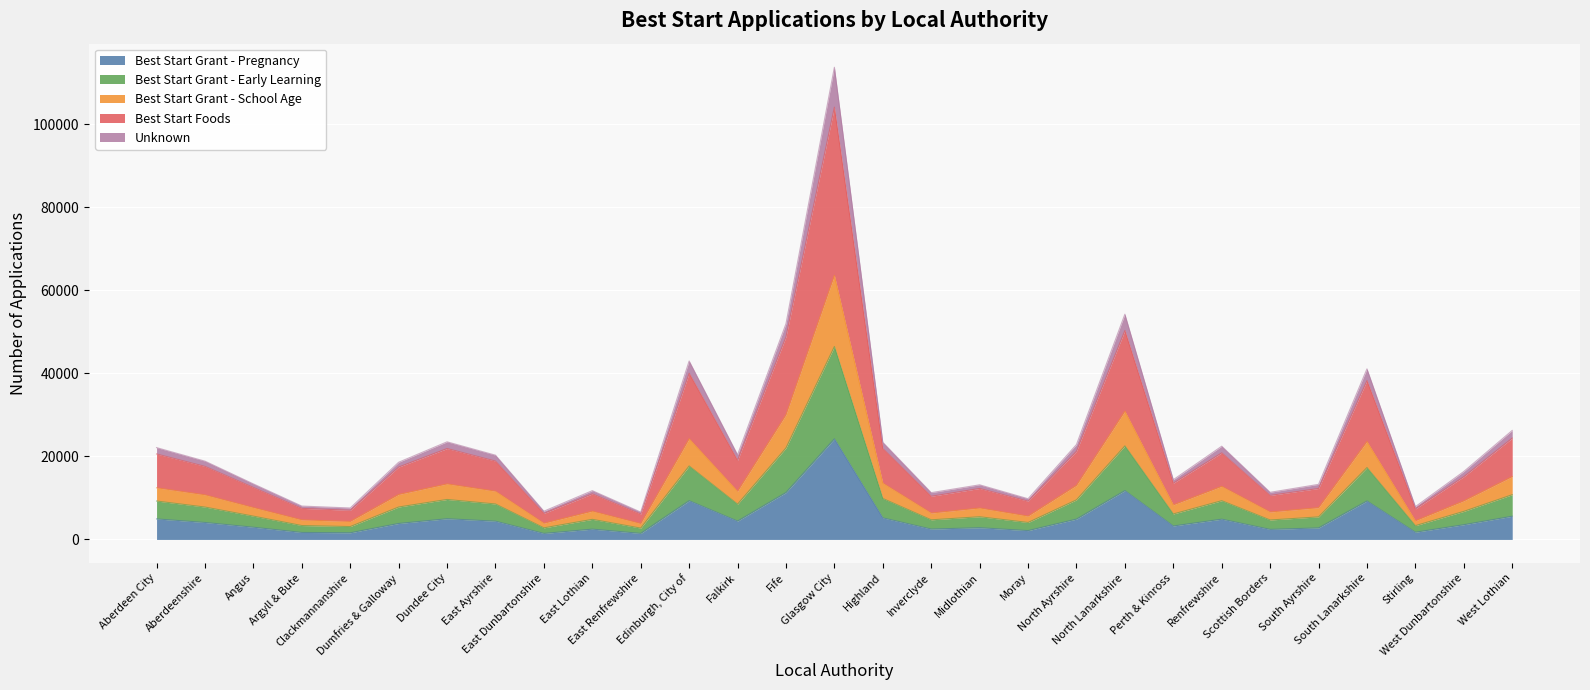

True or false: Best Start Grant - Early Learning has a value of 5676 at Aberdeenshire.

False